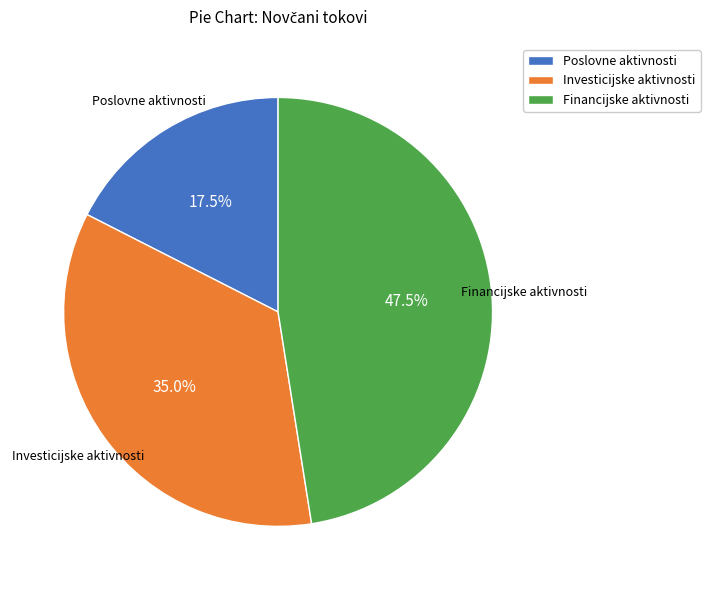

Rank the categories by value from highest to lowest.

Financijske aktivnosti, Investicijske aktivnosti, Poslovne aktivnosti